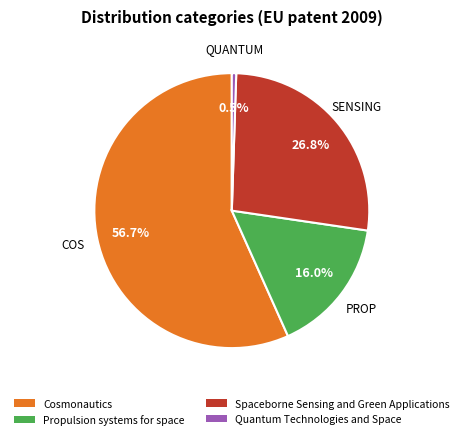

To the nearest percent, what is the average slice percentage?

25%